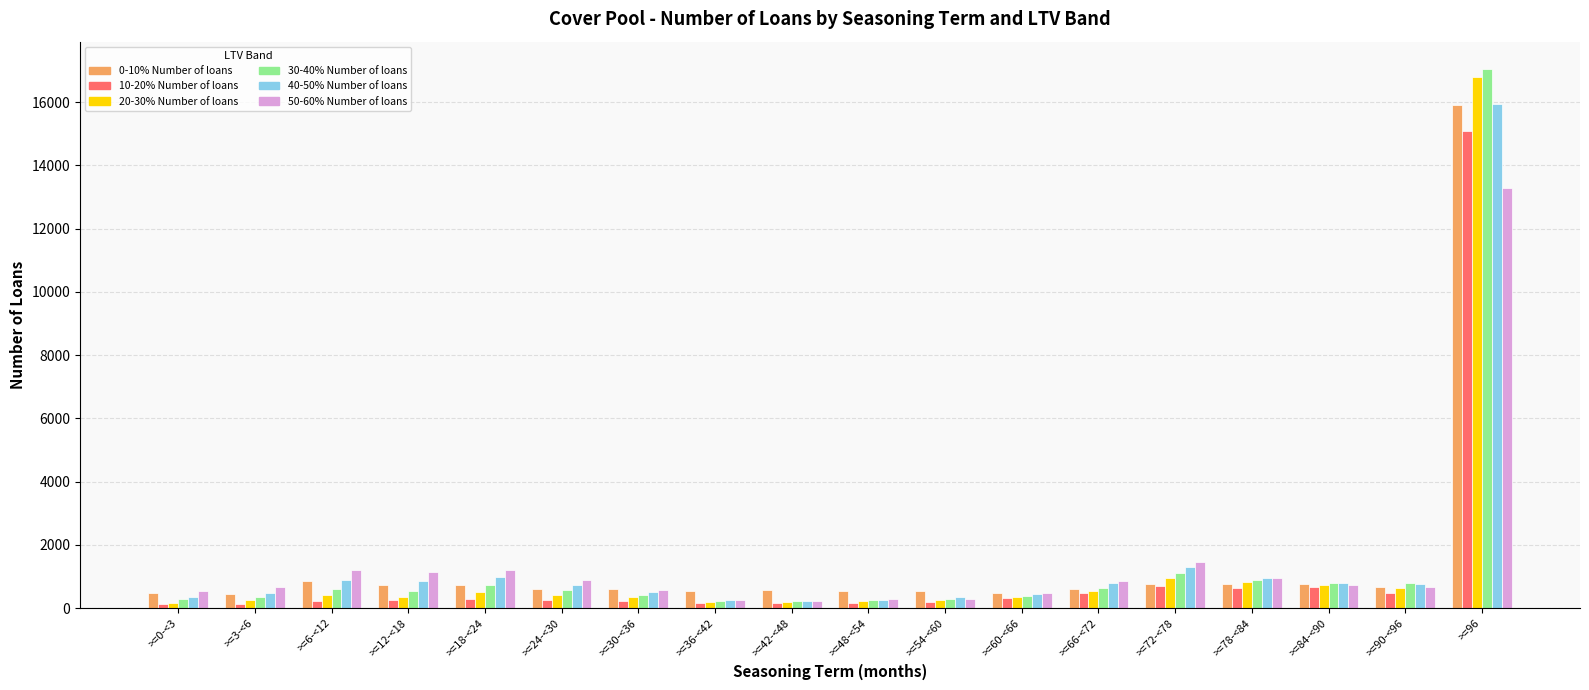

What position from the left is >=54-<60?

11